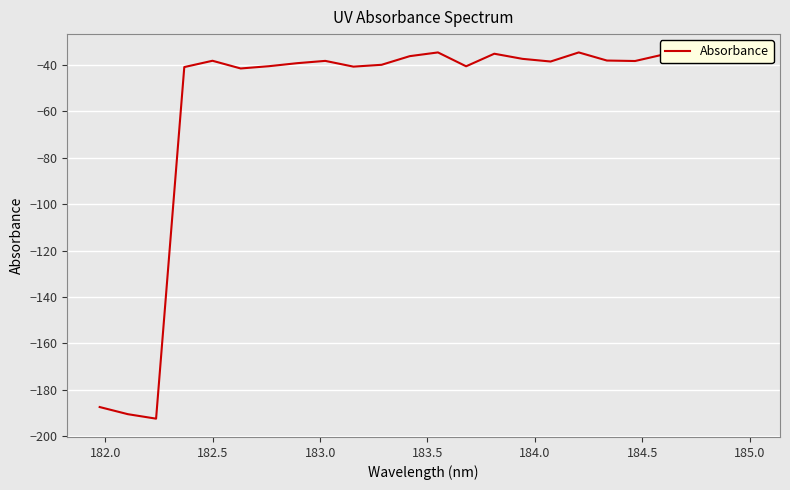

What is the smallest value displayed?

-192.4